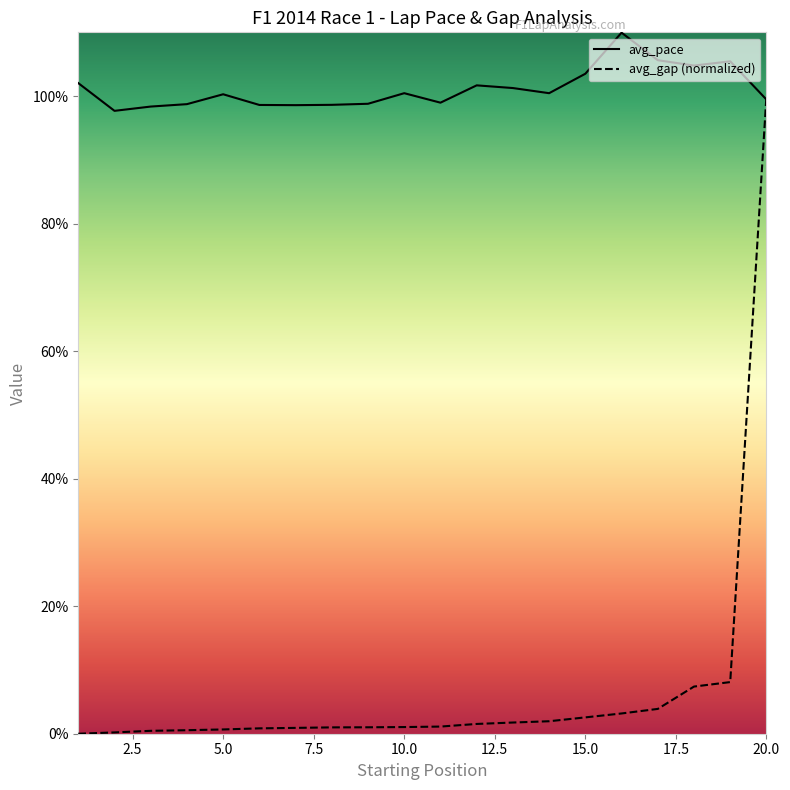

Which series has the widest spread of values?

avg_gap (normalized)